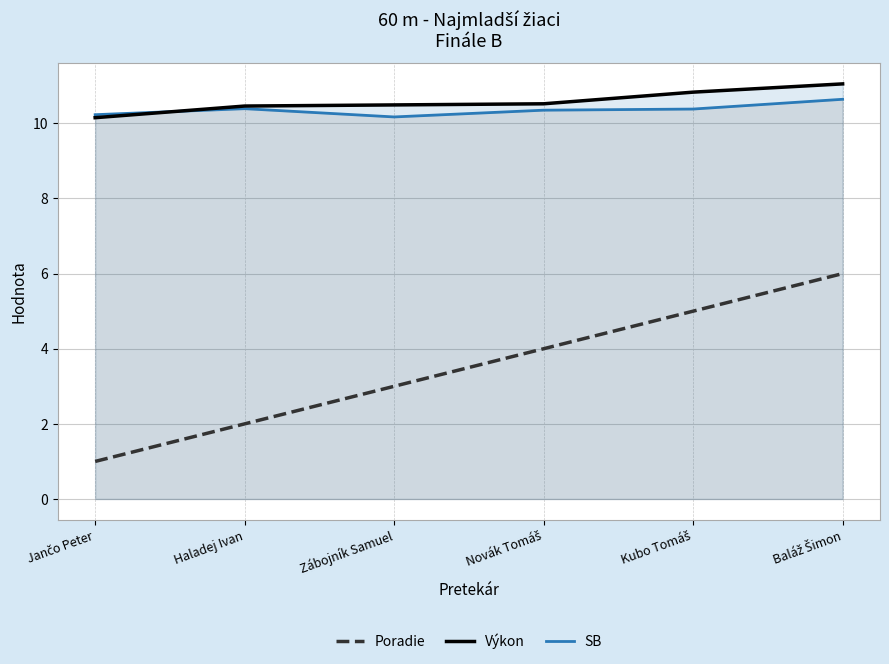

True or false: Poradie has more than 1 points higher than both neighbors.

False